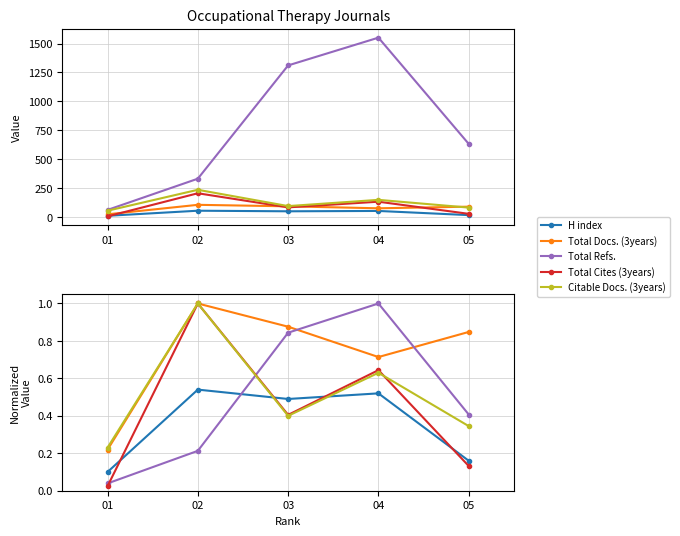

Which category has the highest value across all series?

02